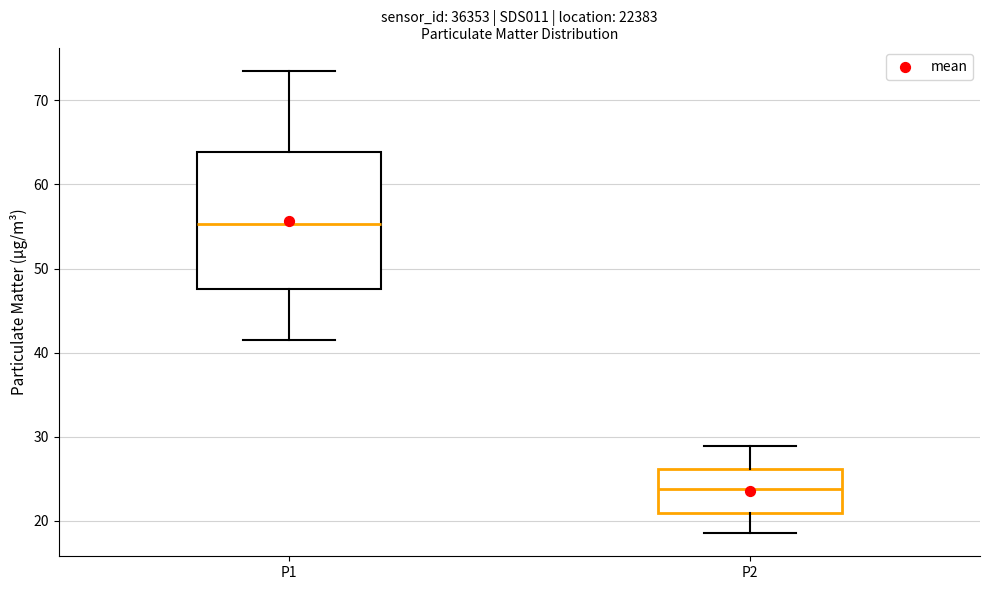

Reading left to right, read every box against the y-axis: the position of its median line, the range the box covers, and the ends of its whiskers. The values are not printed on the chart, so give them approximately, as read against the axis.

P1: median 55, box 48 to 64, whiskers 41 to 74
P2: median 24, box 21 to 26, whiskers 19 to 29